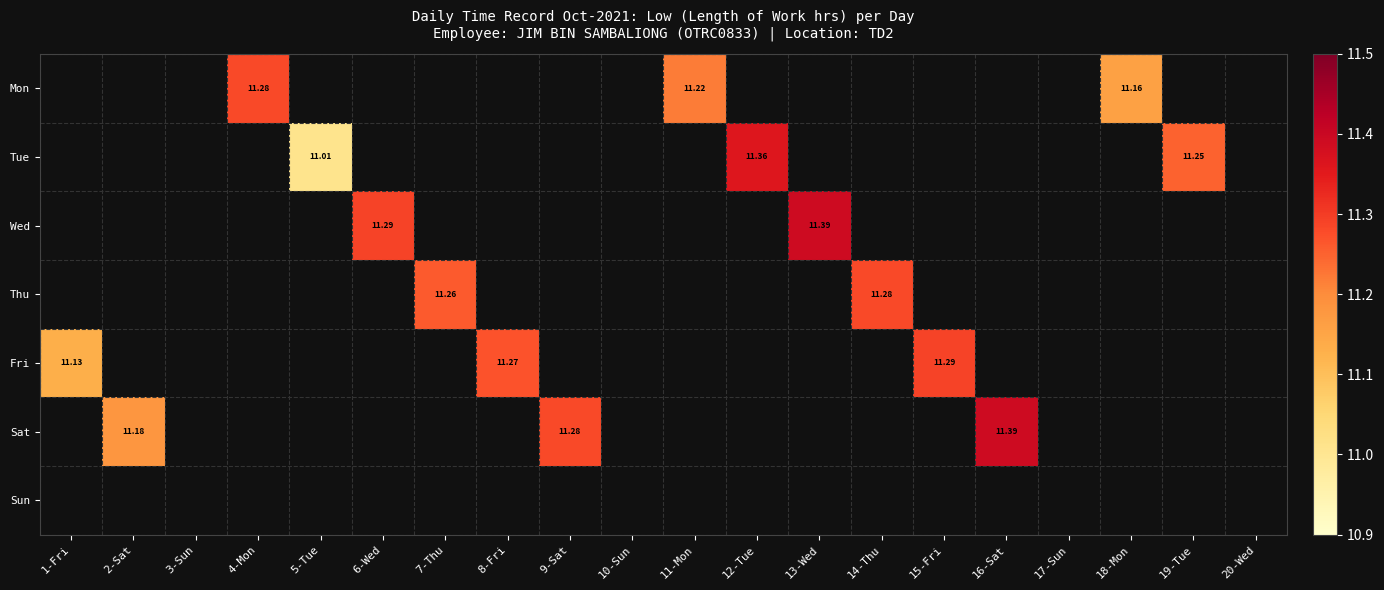

Which category has the highest value across all series?

13-Wed